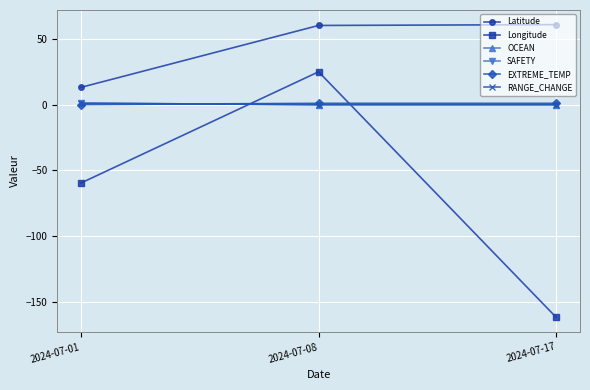

Reading right to left, extract all data points from this chart.

Latitude: 2024-07-17=60.8	2024-07-08=60.2	2024-07-01=13.1
Longitude: 2024-07-17=-161.8	2024-07-08=24.9	2024-07-01=-59.6
OCEAN: 2024-07-17=0.0	2024-07-08=0.0	2024-07-01=1.0
SAFETY: 2024-07-17=0.0	2024-07-08=0.0	2024-07-01=1.0
EXTREME_TEMP: 2024-07-17=1.0	2024-07-08=1.0	2024-07-01=0.0
RANGE_CHANGE: 2024-07-17=0.0	2024-07-08=0.0	2024-07-01=1.0